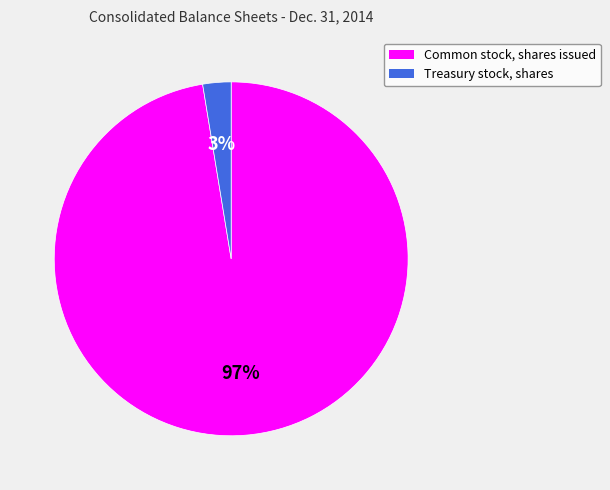

How many segments does this pie chart have?

2